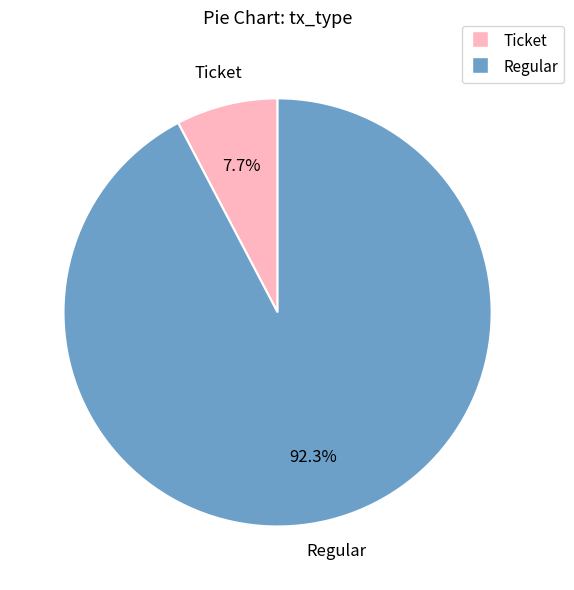

To the nearest percent, what is the combined percentage of Ticket and Regular?

100%